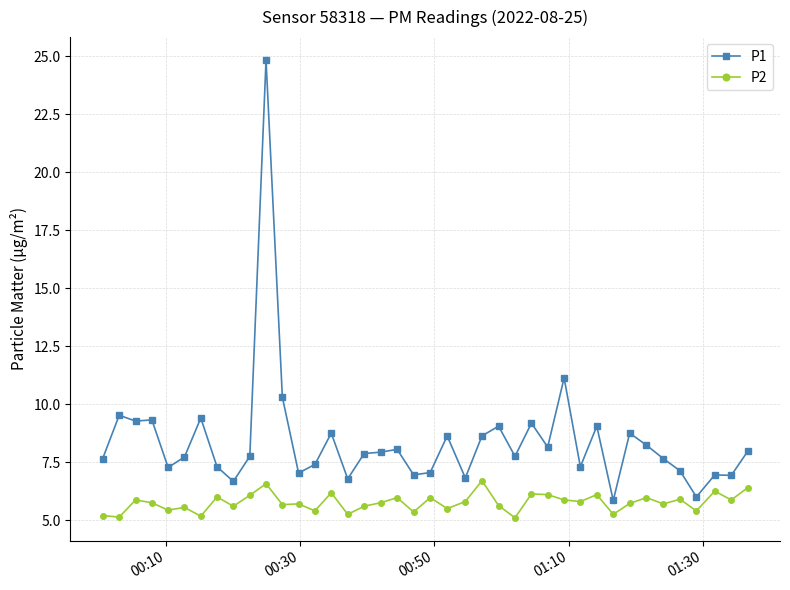

What is the greatest value displayed?

24.8